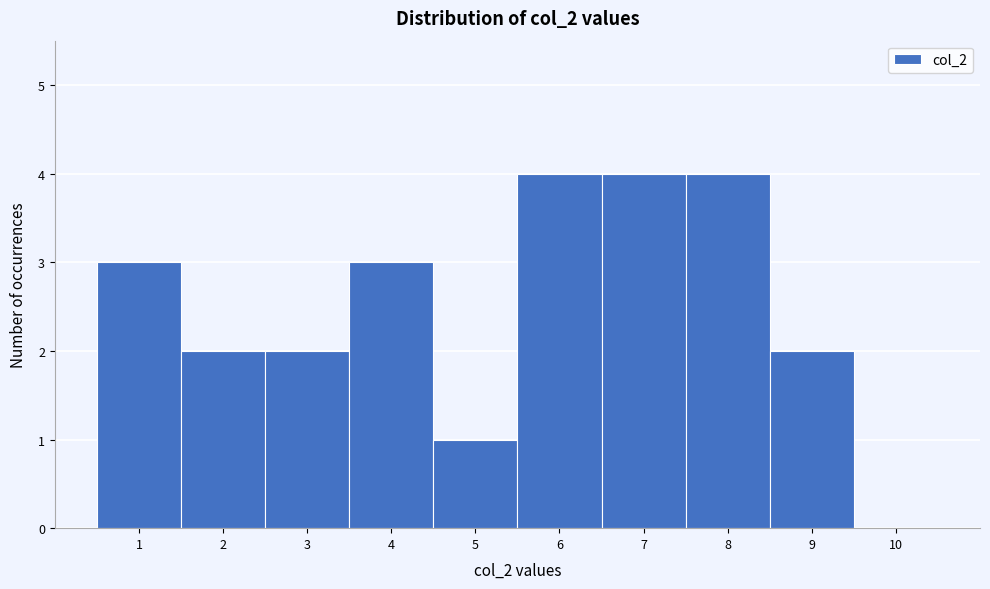

Reading left to right, transcribe this chart: for each bar, give the range it covers on the x-axis and its height. The values are not printed on the chart, so give them approximately, as read against the axis.

0.5 to 1.5: 3
1.5 to 2.5: 2
2.5 to 3.5: 2
3.5 to 4.5: 3
4.5 to 5.5: 1
5.5 to 6.5: 4
6.5 to 7.5: 4
7.5 to 8.5: 4
8.5 to 9.5: 2
9.5 to 10.5: 0